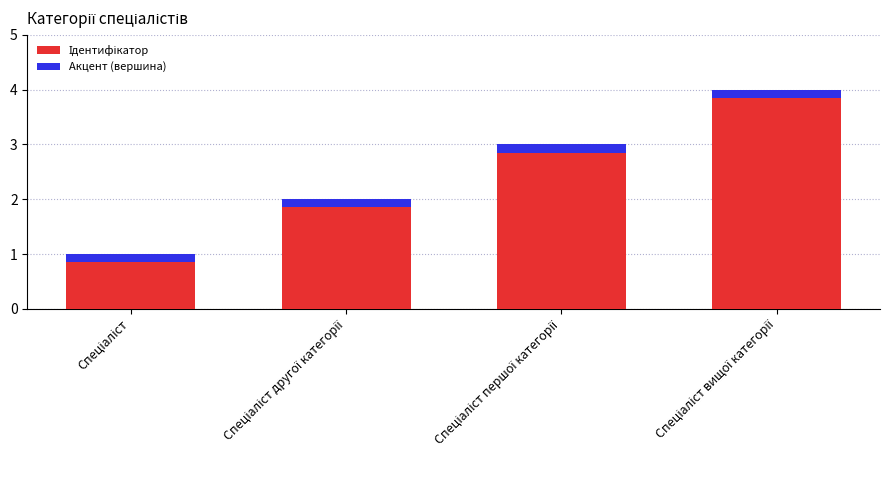

What is the label of the 4th bar from the left?

Спеціаліст вищої категорії